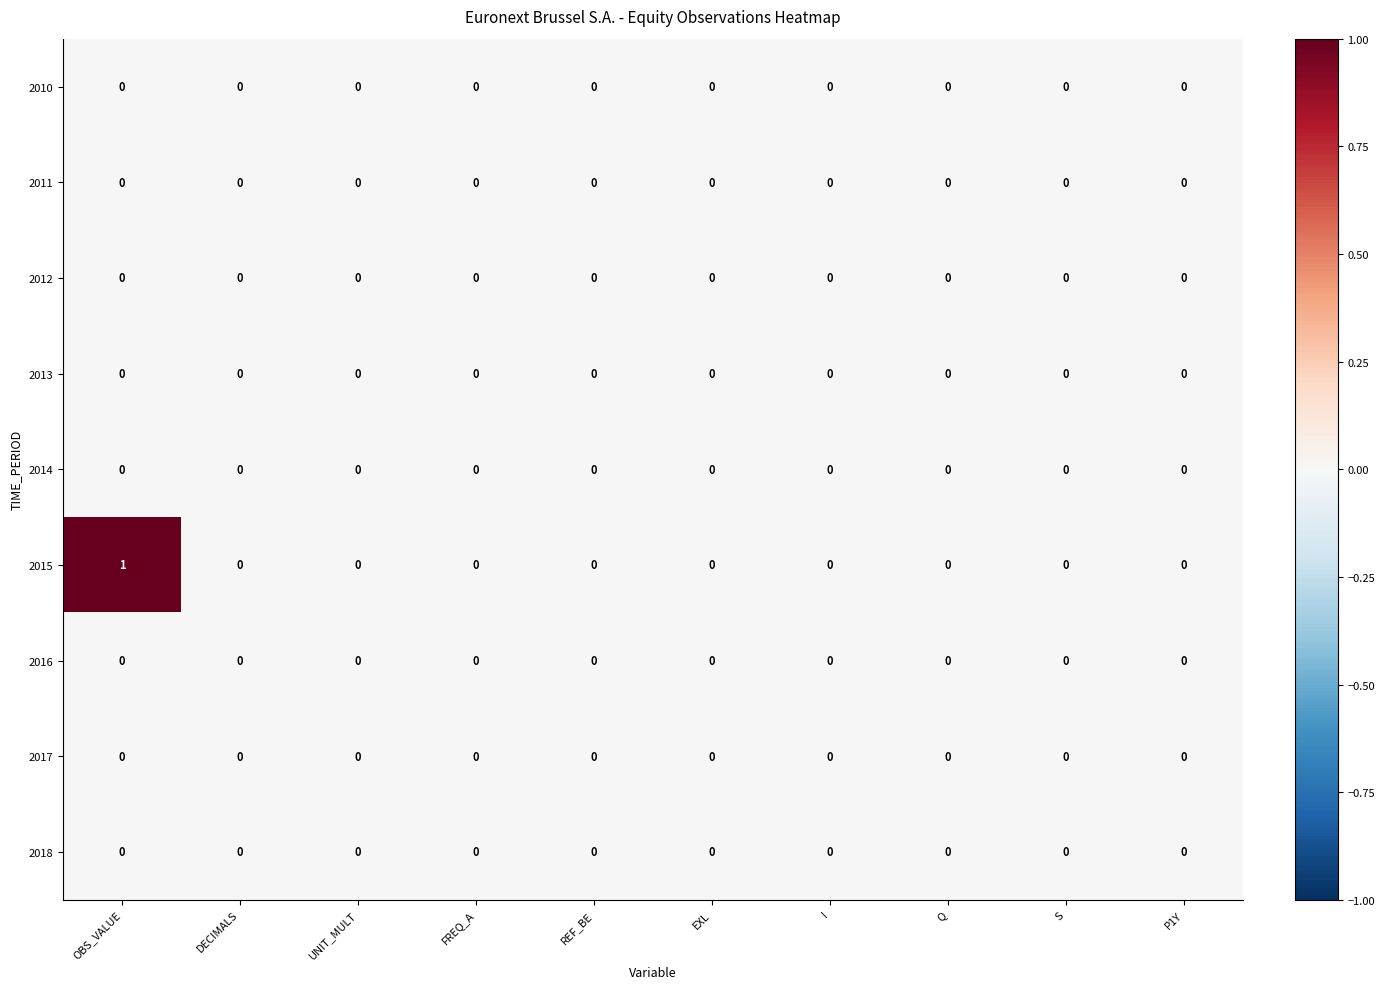

Which series has the largest total across all categories?

2015